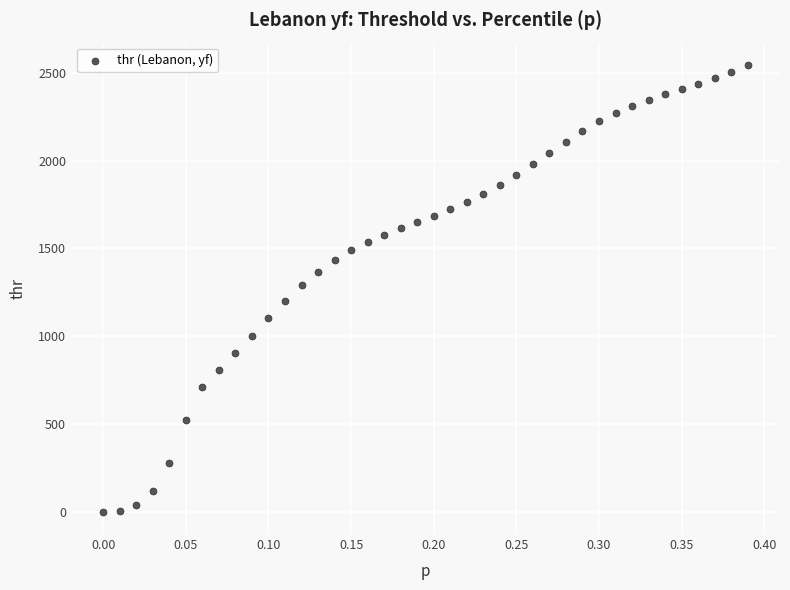

What is the range of Y values (max minus min)?

2542.7